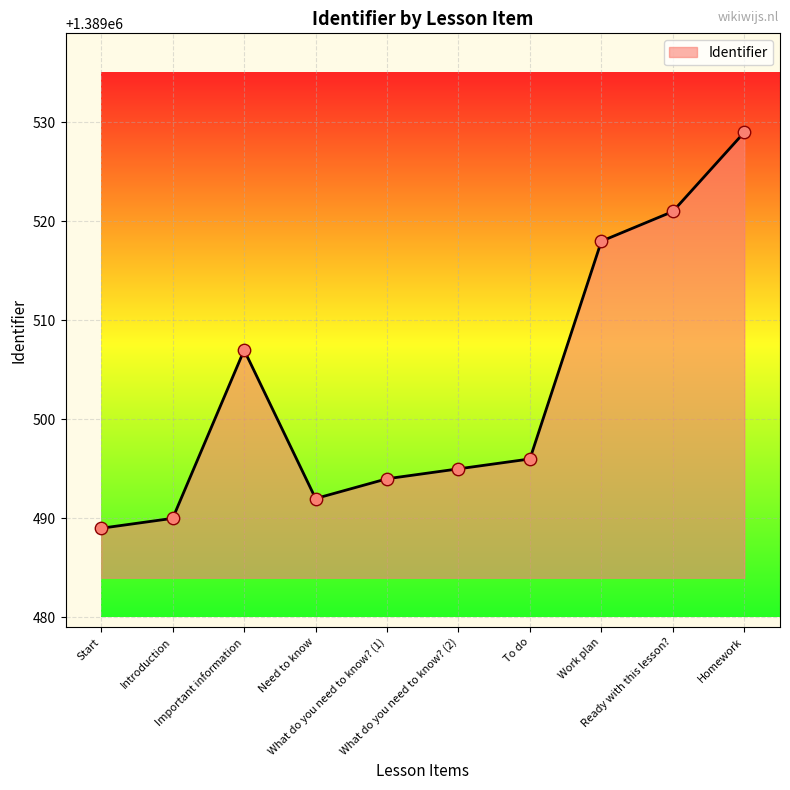

Which has a higher value, Ready with this lesson? or Work plan?

Ready with this lesson?